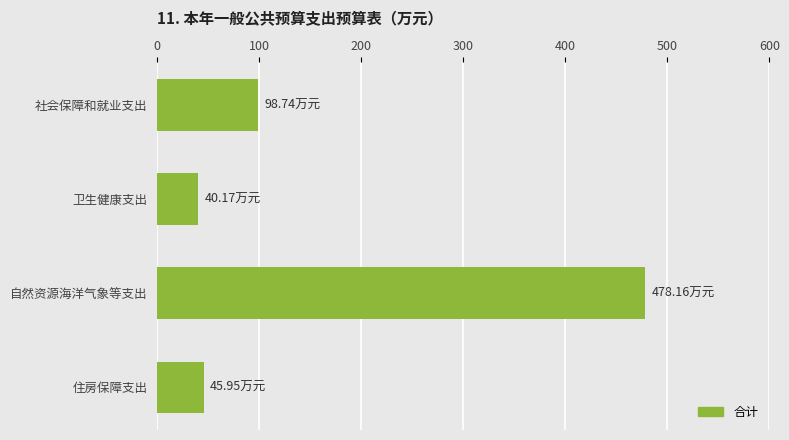

Where is the data nearest to the value 259?

社会保障和就业支出